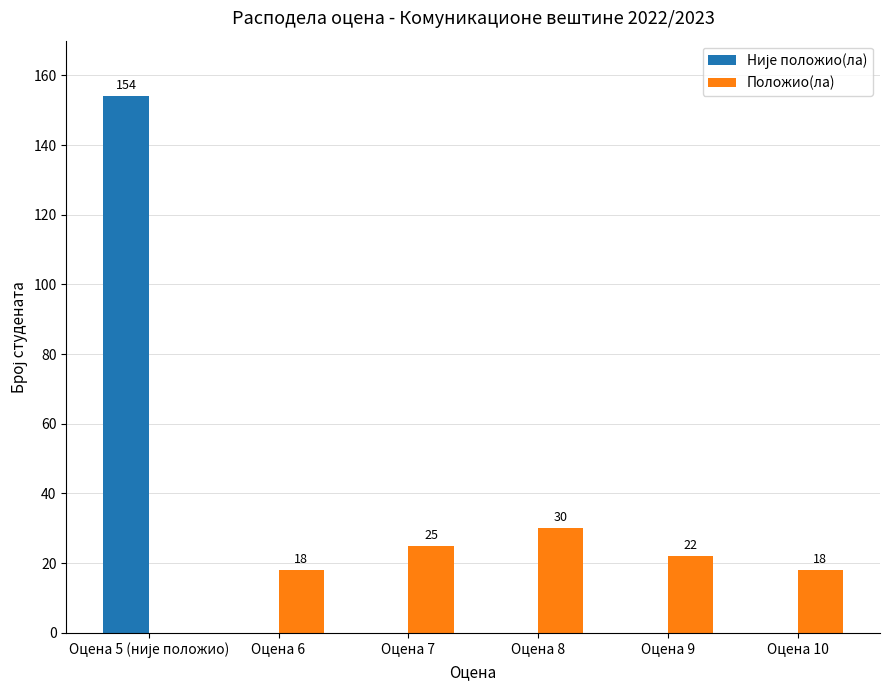

The value of Положио(ла) at Оцена 6 is 18. True or false?

True